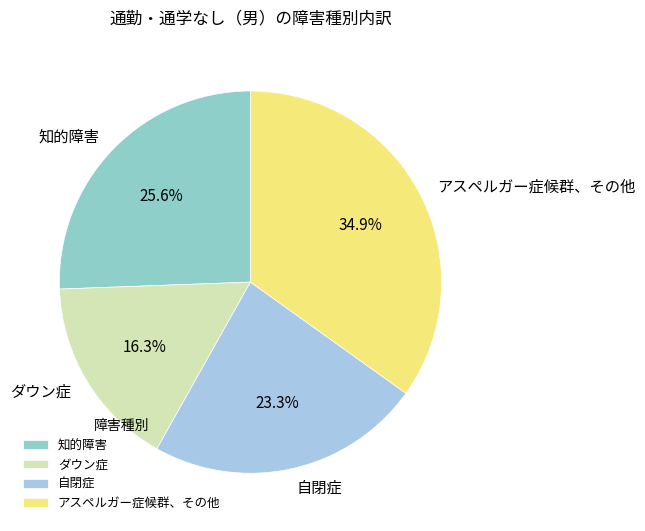

Which slice is the smallest?

ダウン症